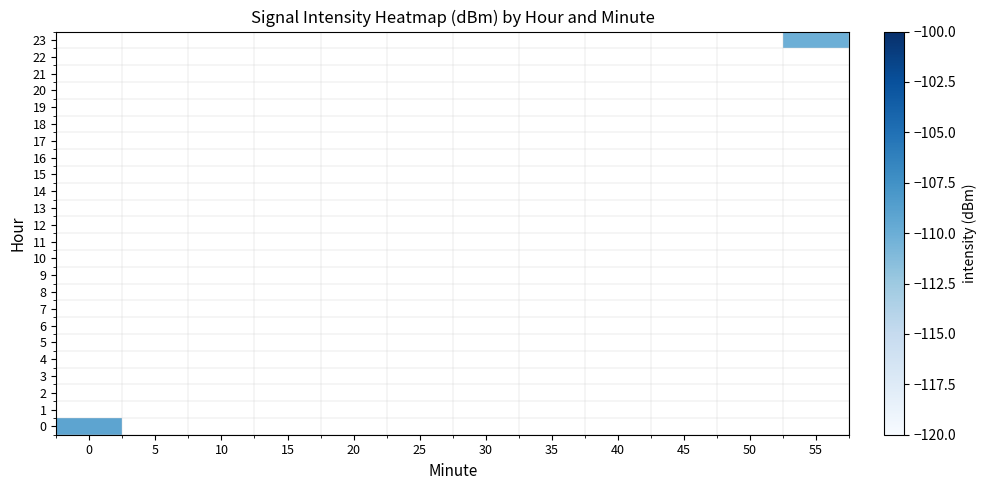

Rank the categories by 17 value from highest to lowest.

0, 5, 10, 15, 20, 25, 30, 35, 40, 45, 50, 55